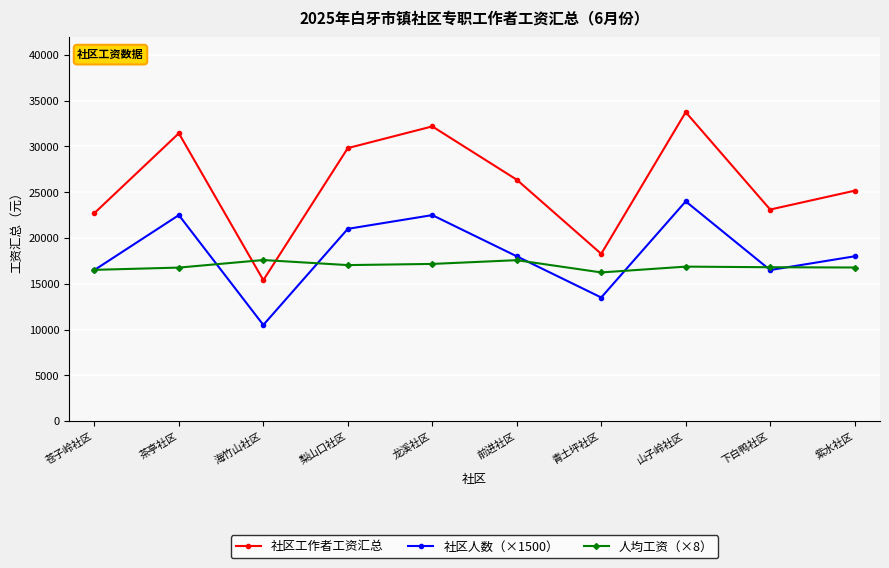

In 社区人数（×1500）, how many points are higher than both neighbors (excluding endpoints)?

3